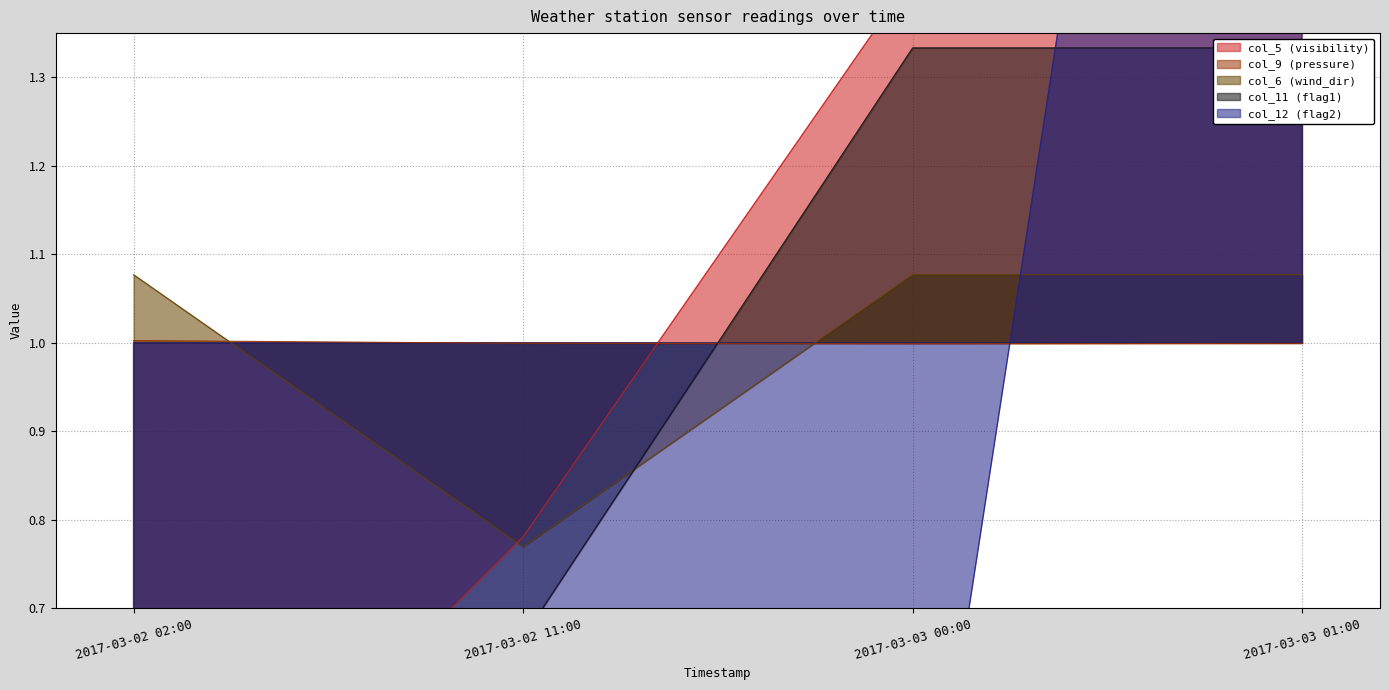

How many series are shown in this chart?

5